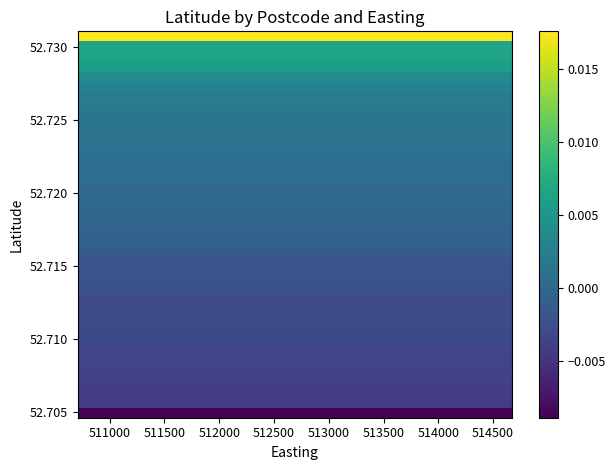

How many categories are shown in the chart?

38